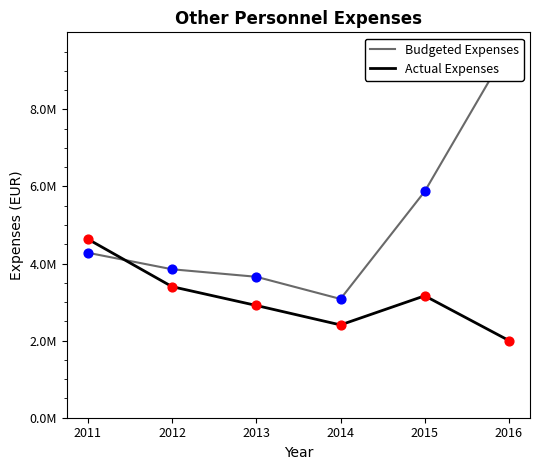

At which category is the sum across all series the highest?

2016